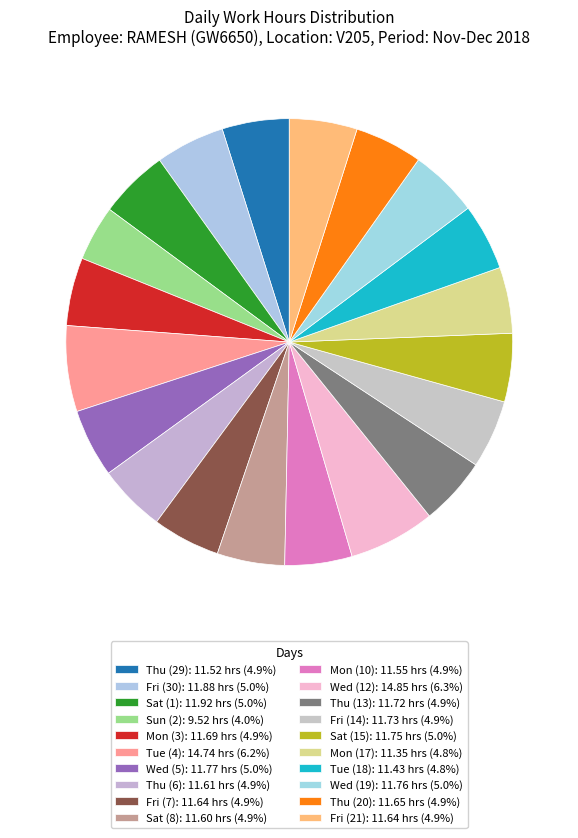

How many slices are in this pie chart?

20